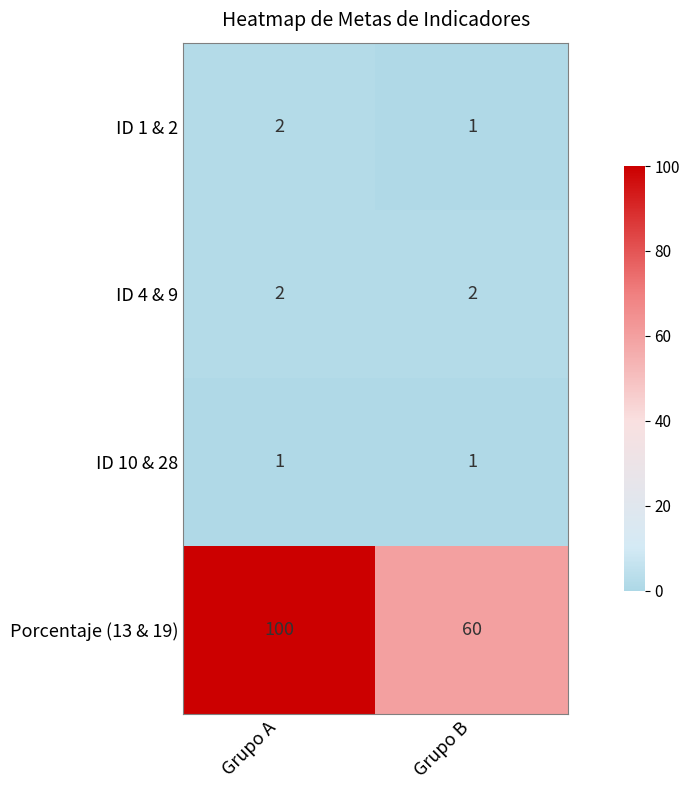

The Porcentaje (13 & 19) series shows 100 at Grupo A. True or false?

True